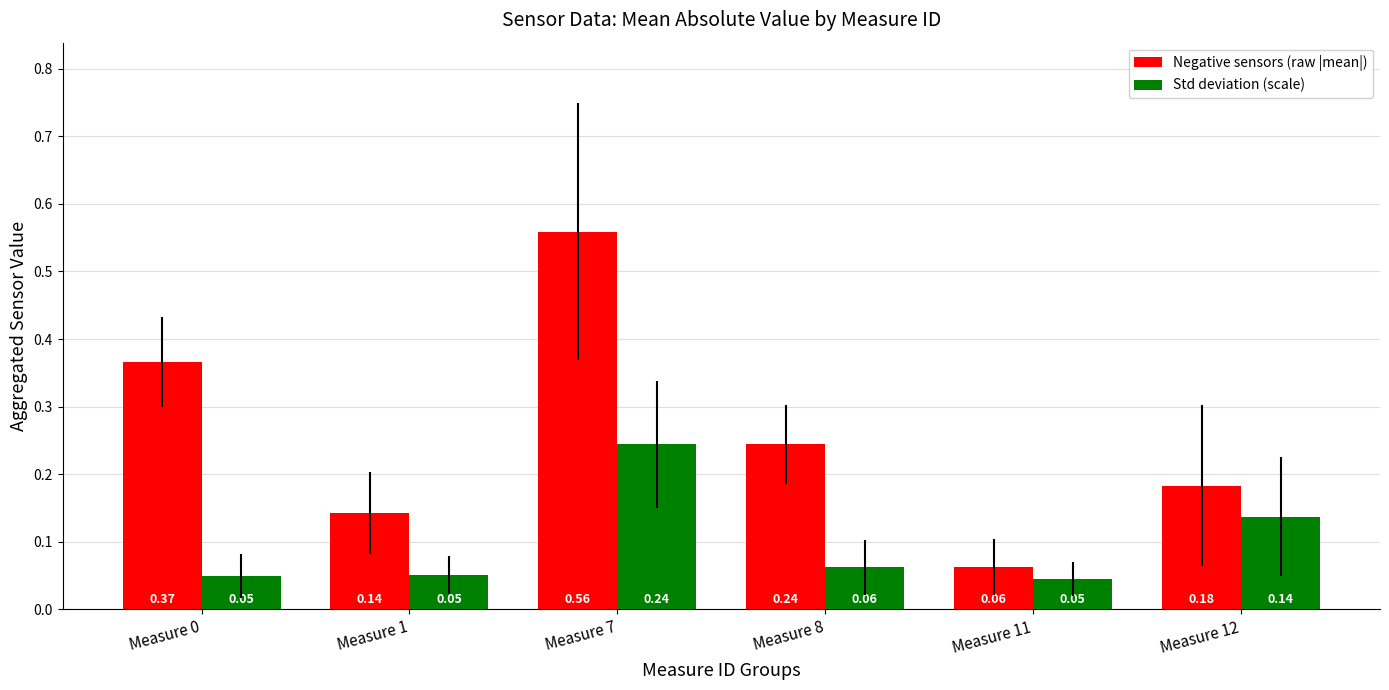

Rank the series at Measure 12 from highest to lowest value.

Negative sensors (raw |mean|), Std deviation (scale)